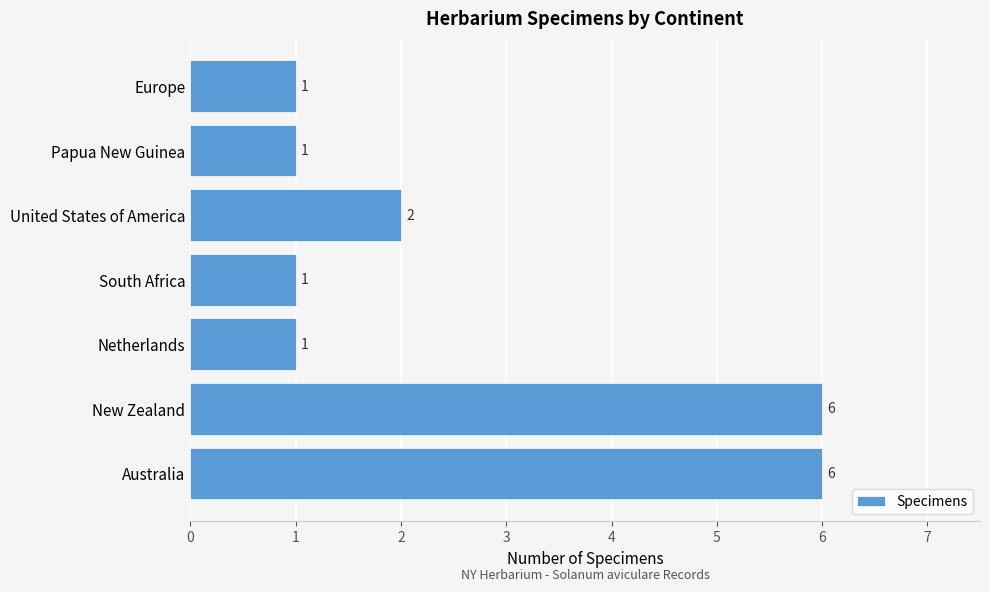

How many values are between 1 and 6?

7